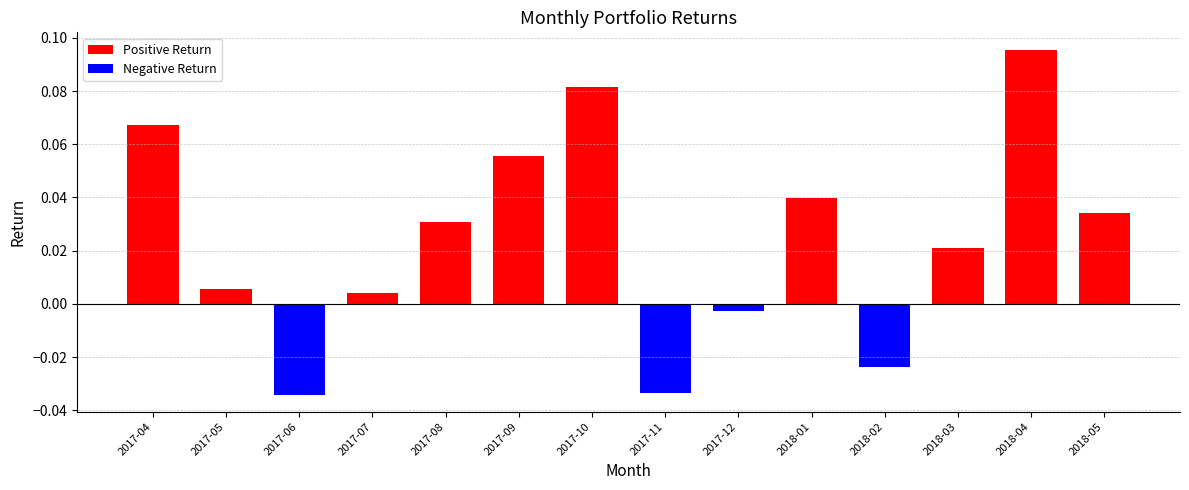

What is the change in value from 2017-10 to 2017-12?

-0.1